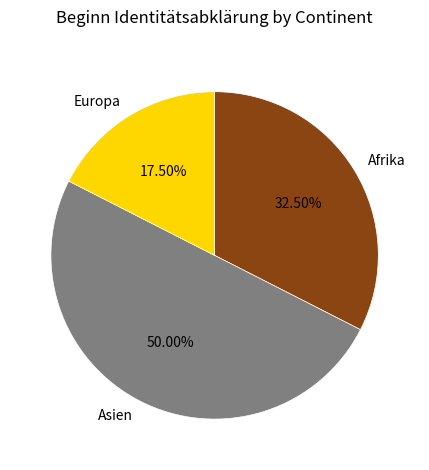

Does Europa account for over 50% of the chart?

No